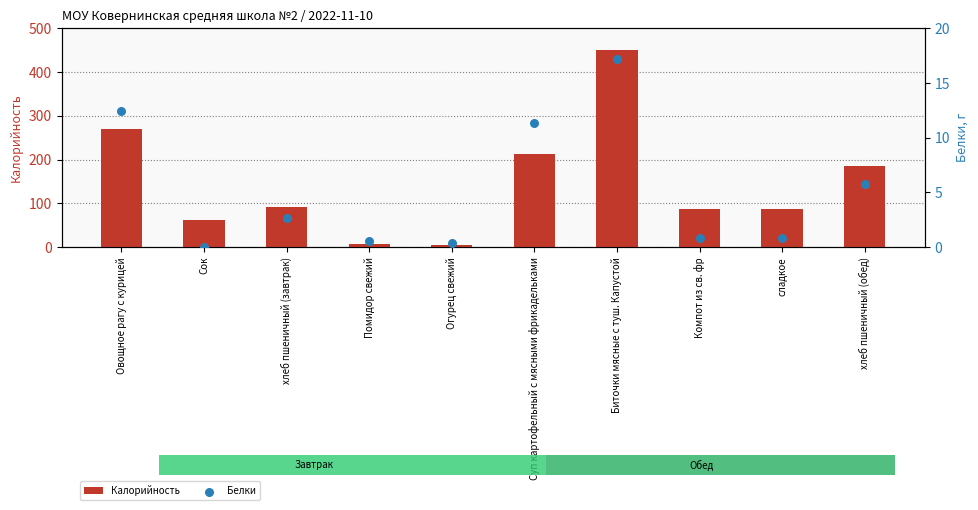

At which category is the sum across all series the highest?

Биточки мясные с туш. Капустой